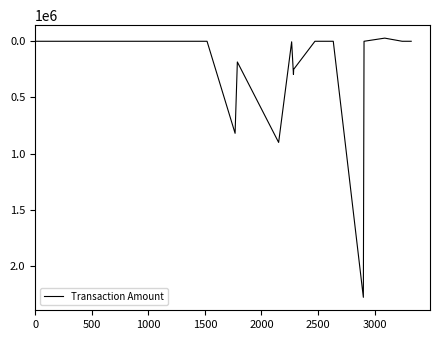

Count the number of data series in this chart.

1